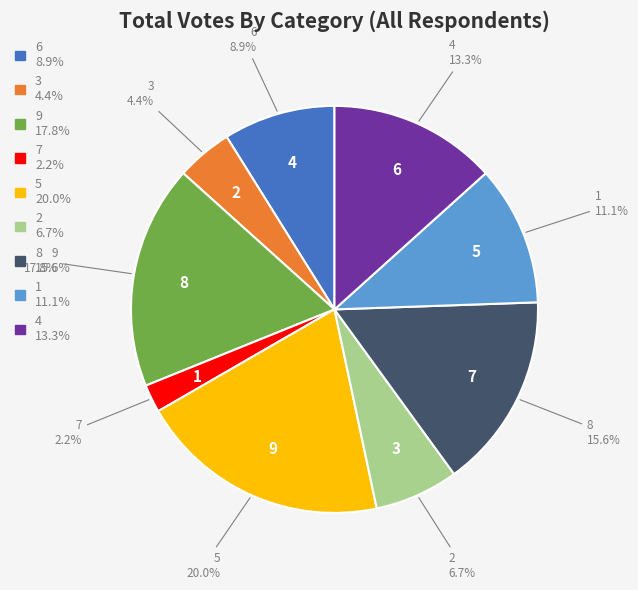

To the nearest percent, what is the difference between the largest and smallest slice percentages?

18%